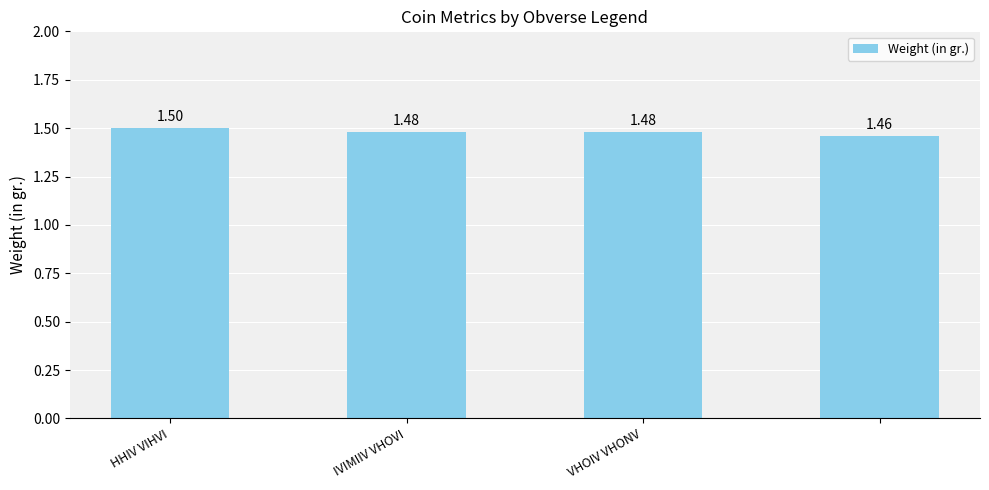

What is the sum of all values?

5.9